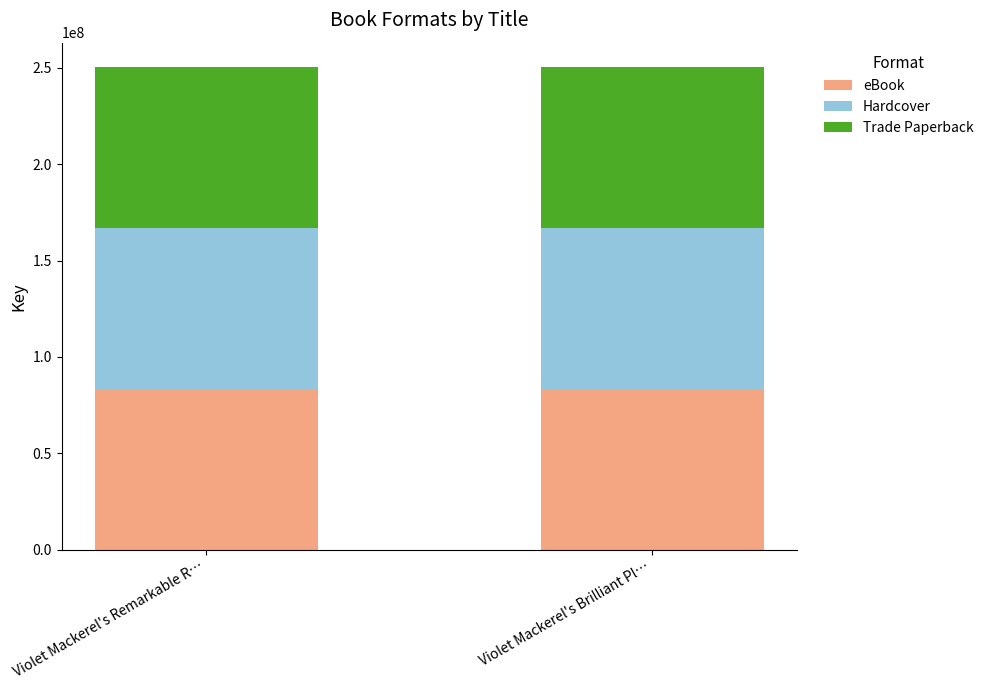

Is it true that eBook equals 83474844 at Violet Mackerel's Brilliant Pl…?

True